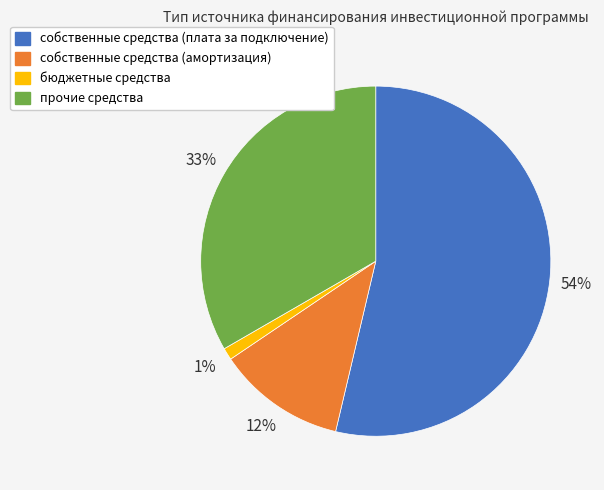

How many segments does this pie chart have?

4